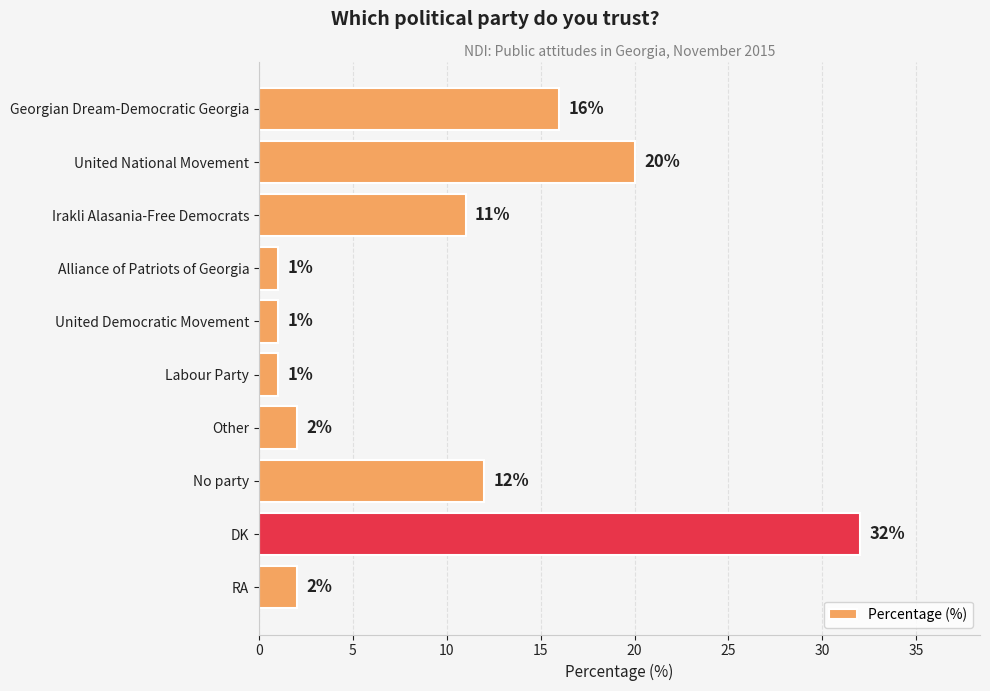

What is the maximum value shown in the chart?

32